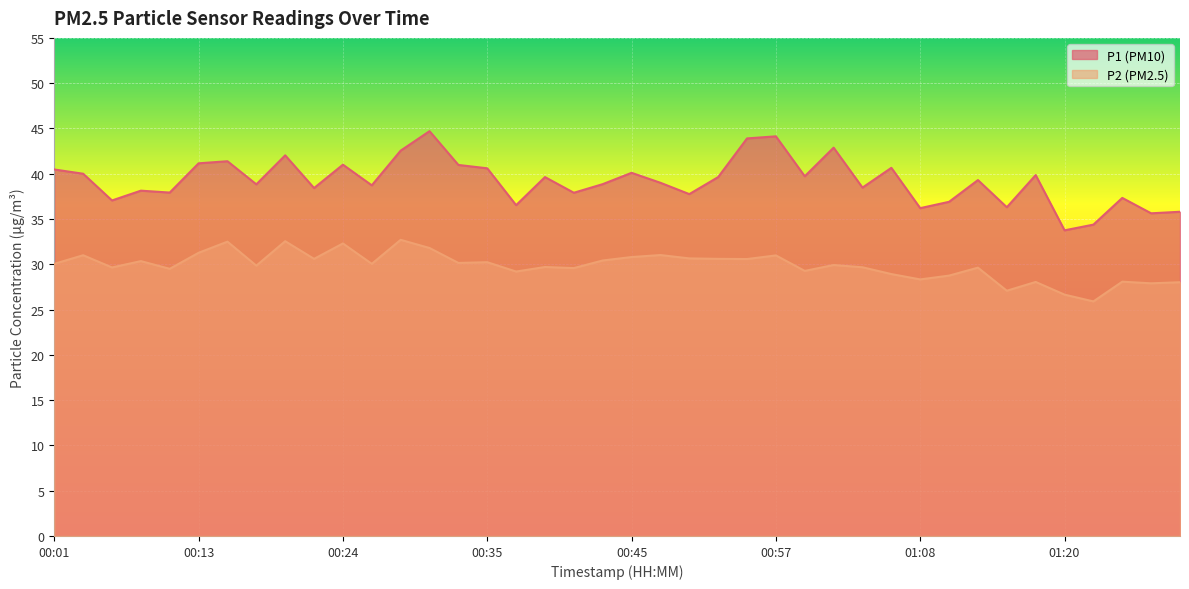

True or false: P2 and P1 cross at least once.

False